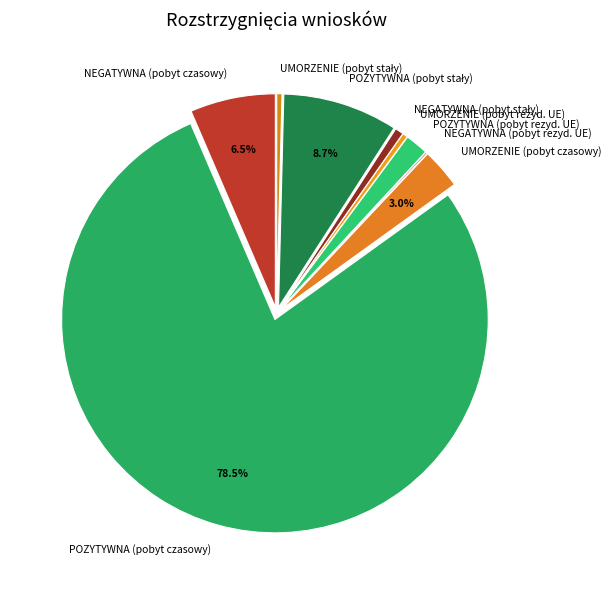

Which slice is the largest?

POZYTYWNA (pobyt czasowy)